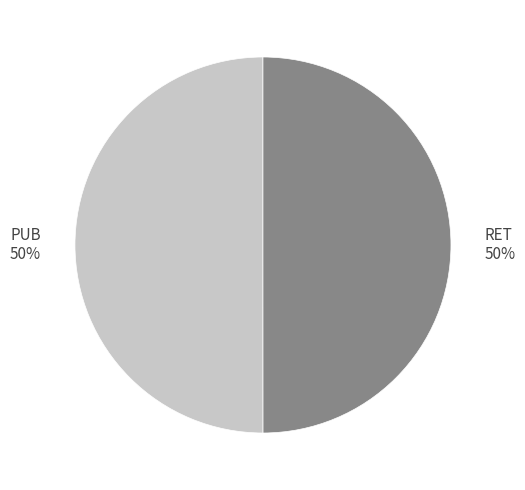

What is the ratio of the value at PUB to the value at RET?

1.0